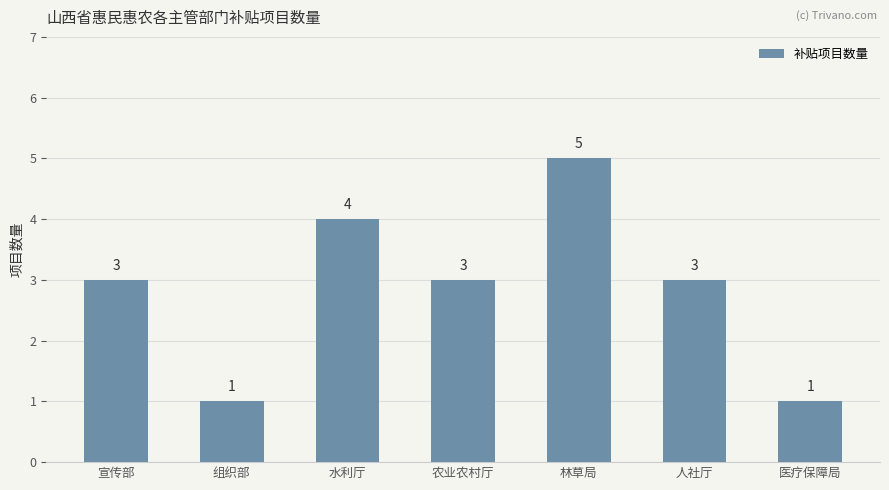

What is the greatest value displayed?

5